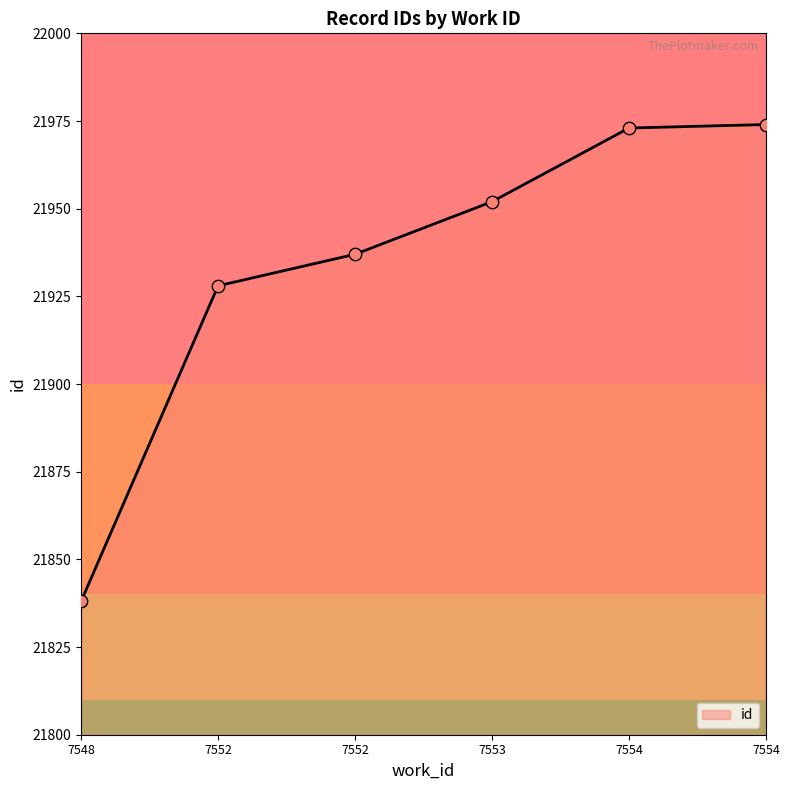

Between 7548 and 7552, which is larger?

7552